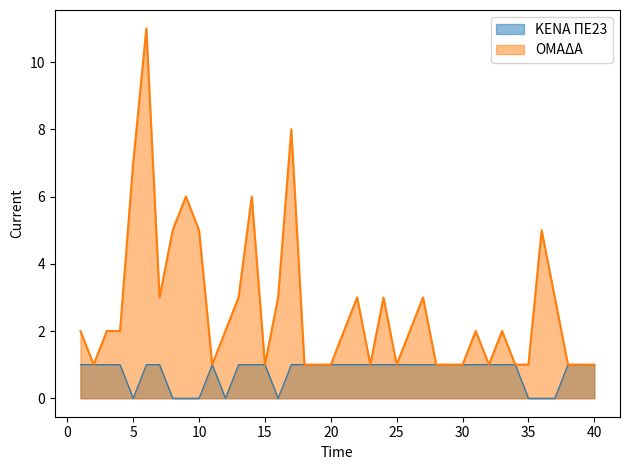

At which category does ΟΜΑΔΑ reach its first local valley?

2